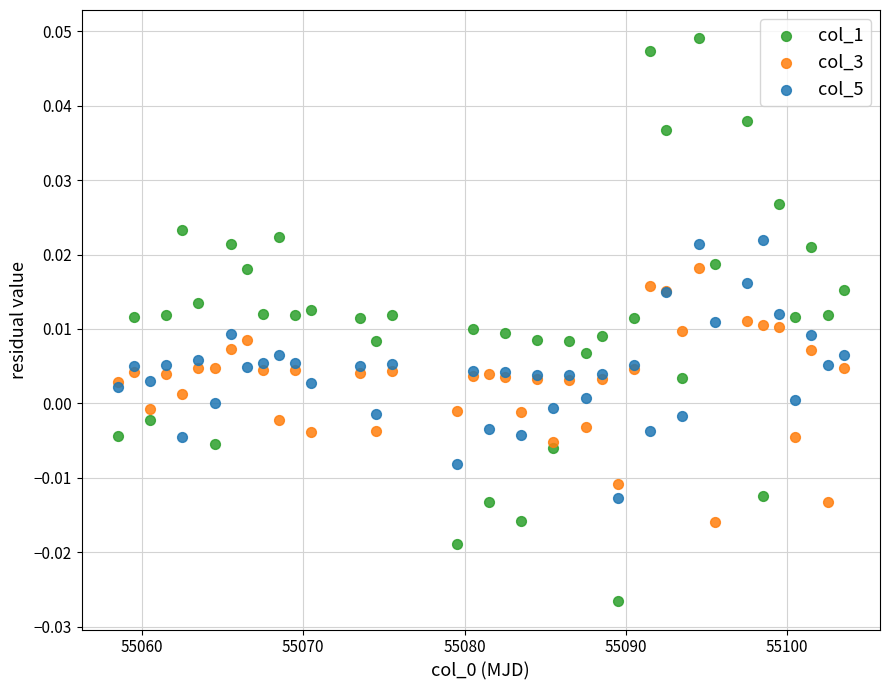

Which series reaches the maximum Y coordinate?

col_1